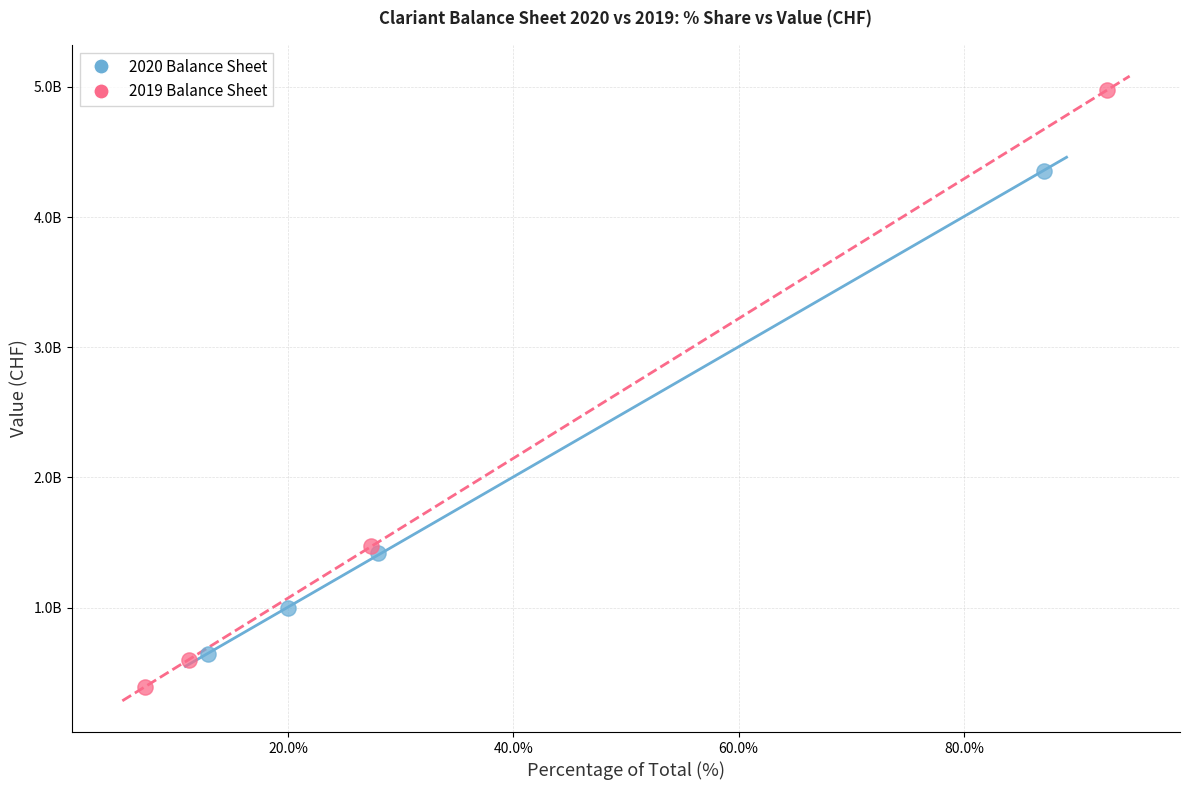

What are all the series names shown in the legend?

2020 Balance Sheet, 2019 Balance Sheet